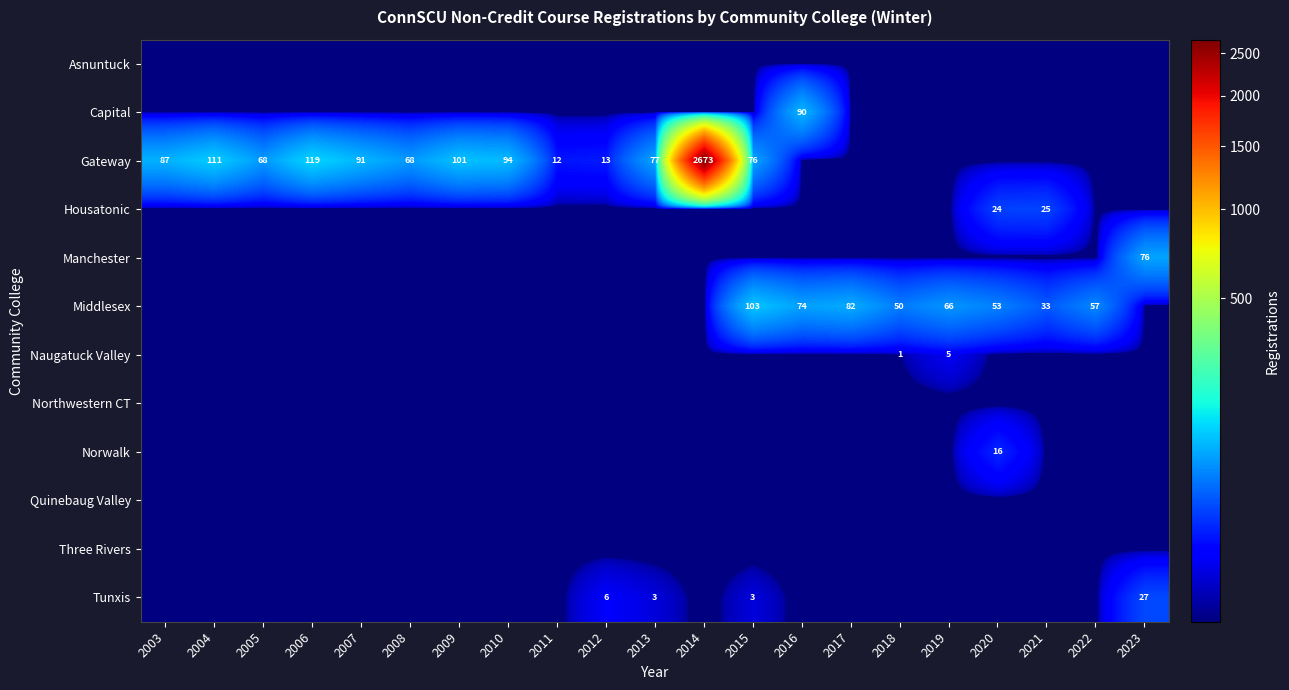

Rank the series at 2014 from lowest to highest value.

Asnuntuck, Capital, Housatonic, Manchester, Middlesex, Naugatuck Valley, Northwestern CT, Norwalk, Quinebaug Valley, Three Rivers, Tunxis, Gateway